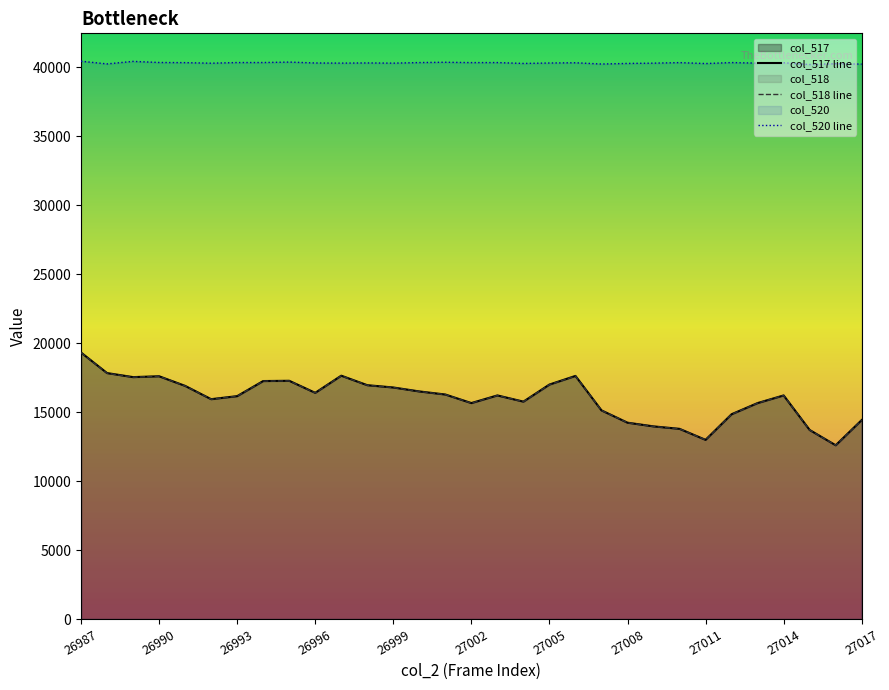

Is the value of col_518 line at 20 greater than the value of col_520 line at 23?

No